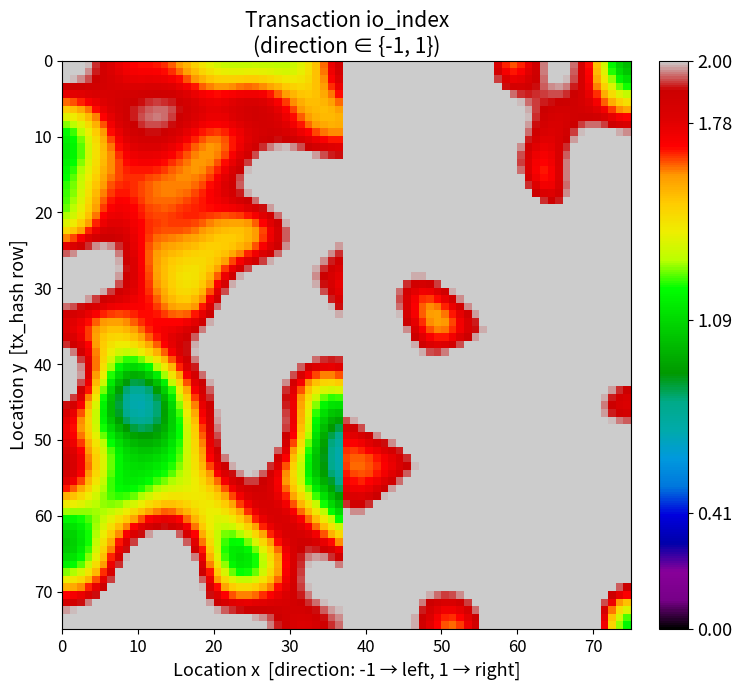

Count the number of data series in this chart.

2